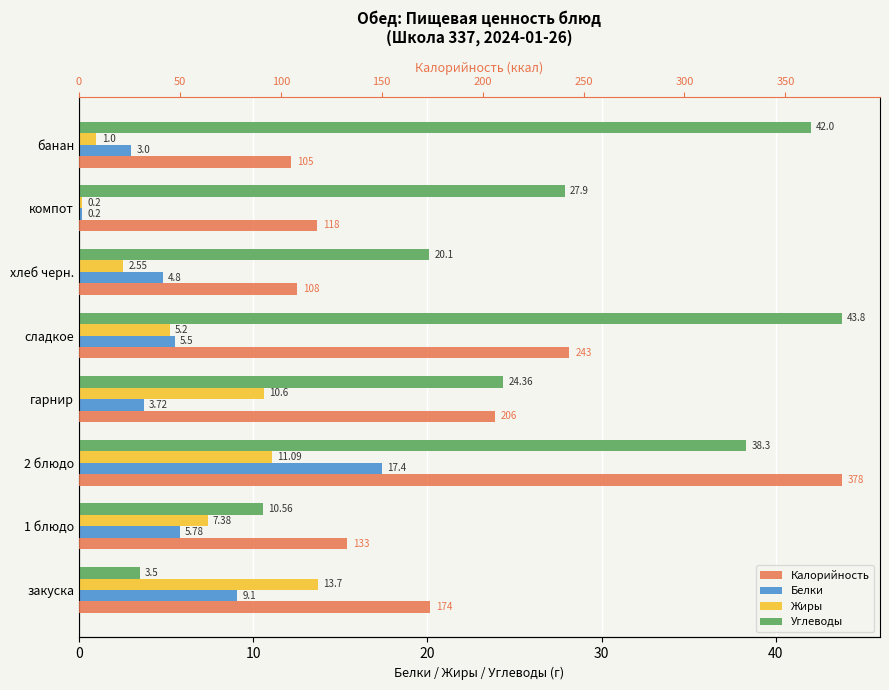

Reading left to right, transcribe all the data shown in this chart.

Белки: 9.1	5.8	17.4	3.7	5.5	4.8	0.2	3.0
Жиры: 13.7	7.4	11.1	10.6	5.2	2.5	0.2	1.0
Углеводы: 3.5	10.6	38.3	24.4	43.8	20.1	27.9	42.0
Калорийность: 174.0	133.0	378.0	206.0	243.0	108.0	118.0	105.0